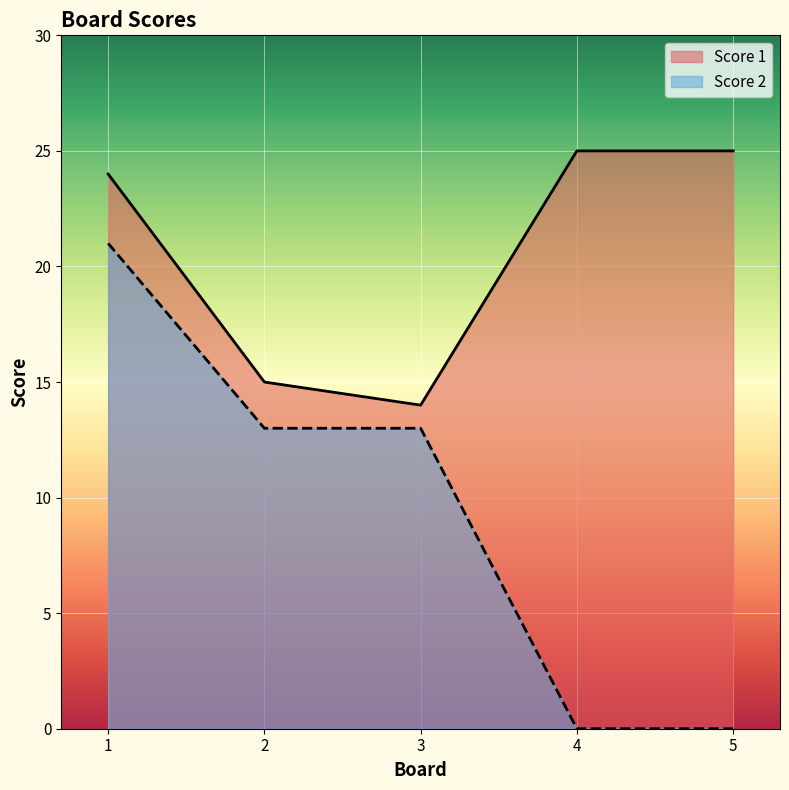

Reading left to right, what are all the values shown in this chart?

Score 1: 24	15	14	25	25
Score 2: 21	13	13	0	0